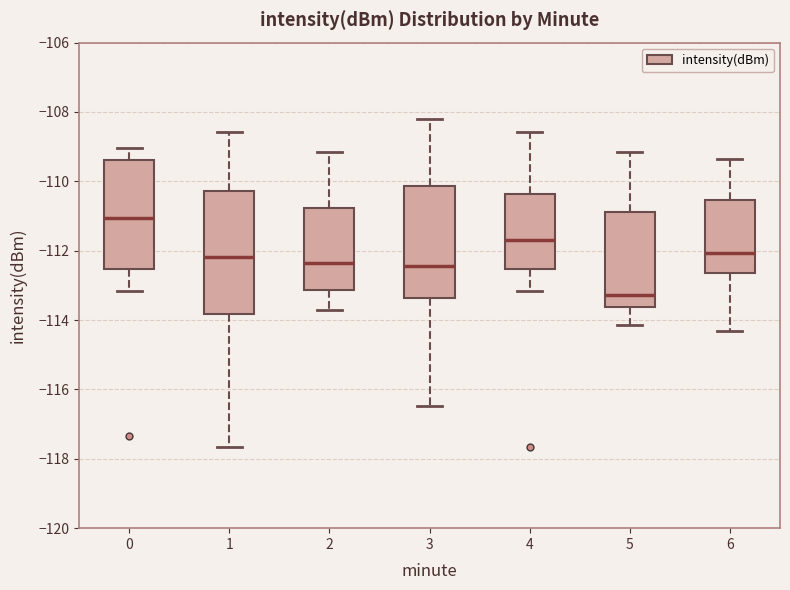

Which box's median line is the highest?

0